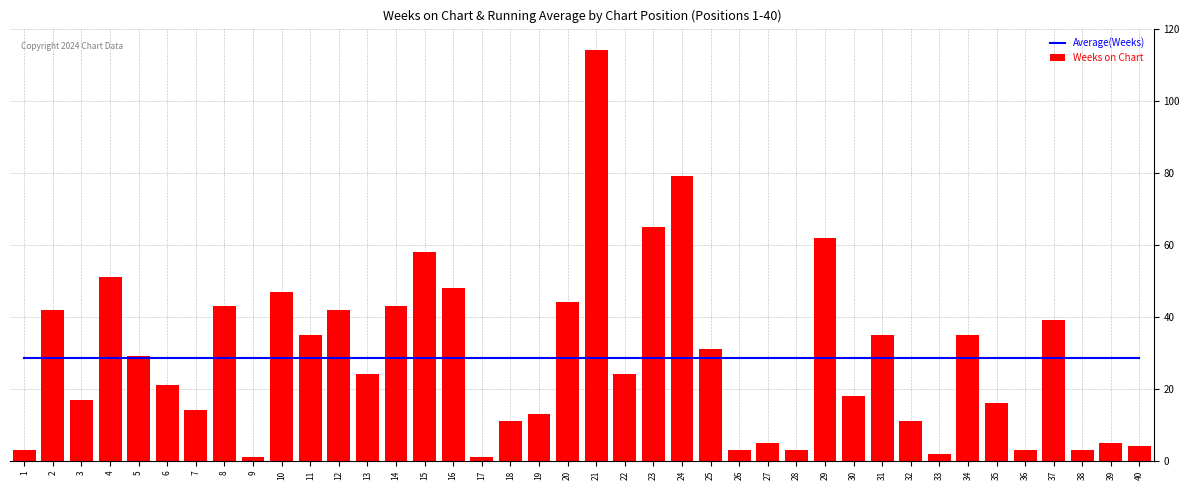

At which category does the chart reach its peak across all series?

21